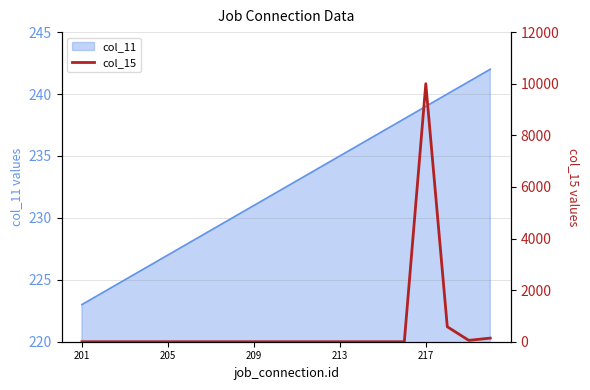

What position from the right is 201?

20